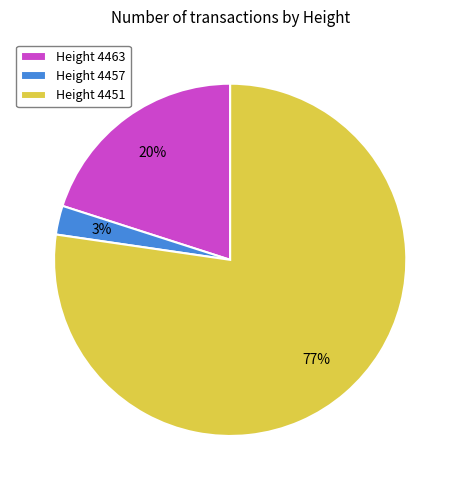

Which slice represents more than half of the pie?

Height 4451